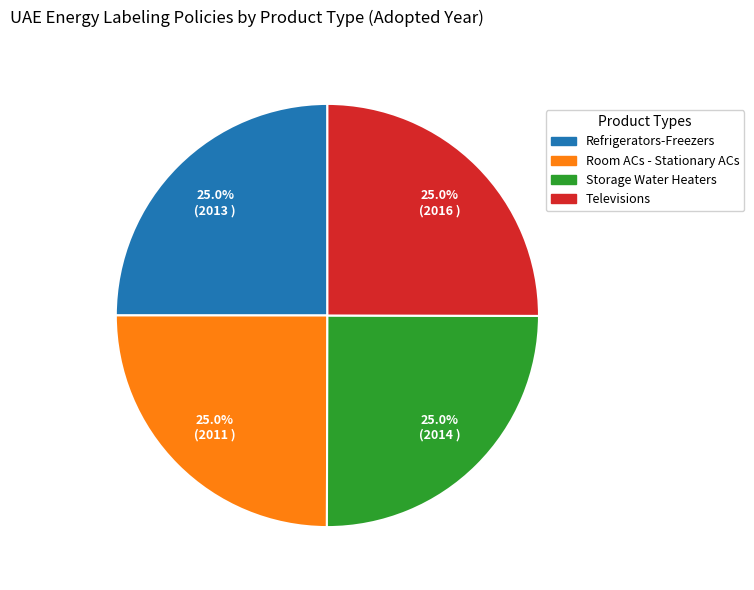

True or false: Room ACs - Stationary ACs accounts for 12% of the total.

False